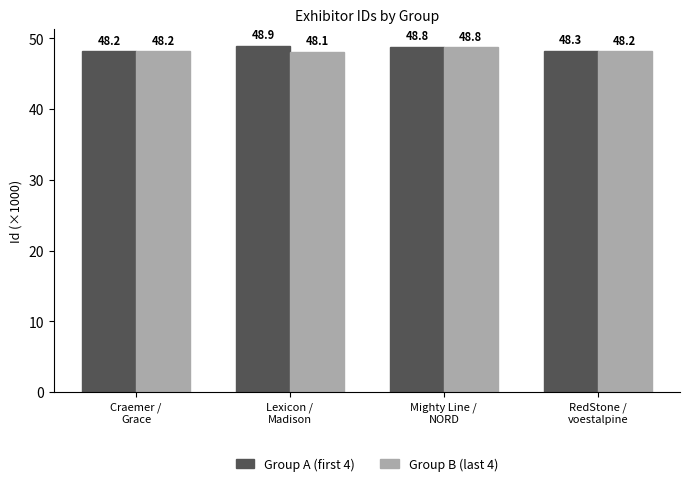

What is the label of the 1st bar from the right?

RedStone /
voestalpine